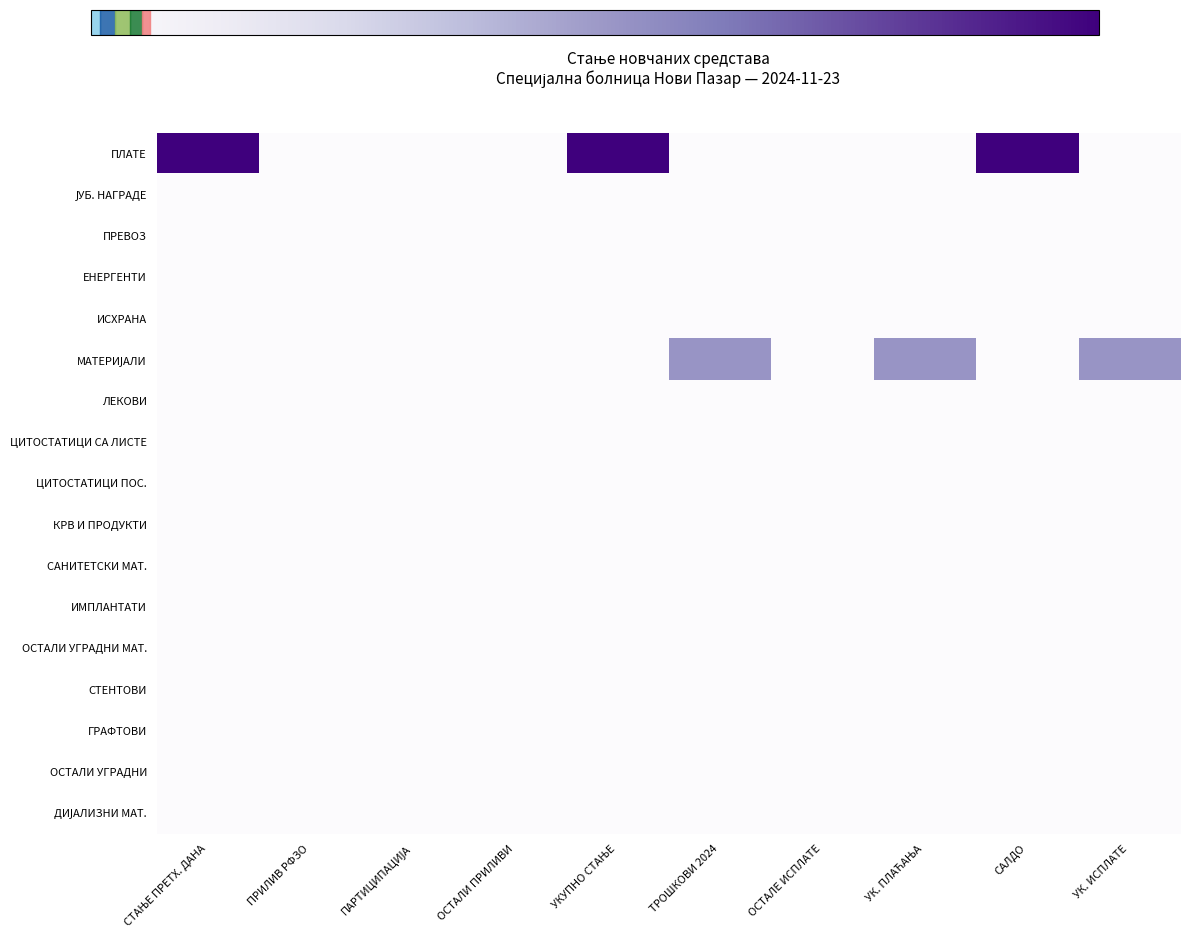

Rank the series by their maximum value, from highest to lowest.

ПЛАТЕ, МАТЕРИЈАЛИ, ЈУБ. НАГРАДЕ, ПРЕВОЗ, ЕНЕРГЕНТИ, ИСХРАНА, ЛЕКОВИ, ЦИТОСТАТИЦИ СА ЛИСТЕ, ЦИТОСТАТИЦИ ПОС., КРВ И ПРОДУКТИ, САНИТЕТСКИ МАТ., ИМПЛАНТАТИ, ОСТАЛИ УГРАДНИ МАТ., СТЕНТОВИ, ГРАФТОВИ, ОСТАЛИ УГРАДНИ, ДИЈАЛИЗНИ МАТ.